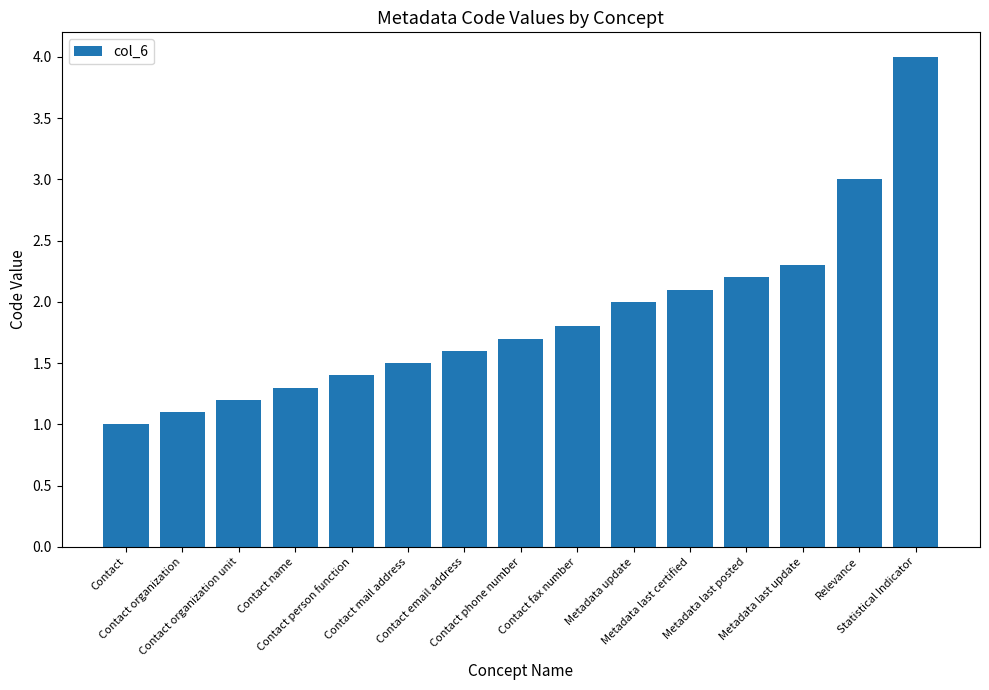

What is the label of the 12th bar from the left?

Metadata last posted